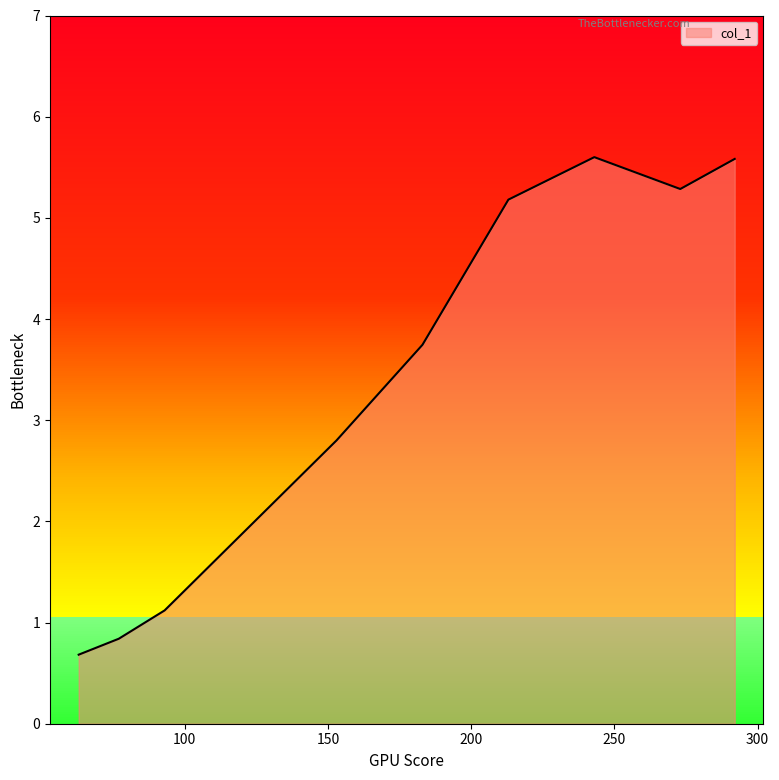

How many values are below 3?

5